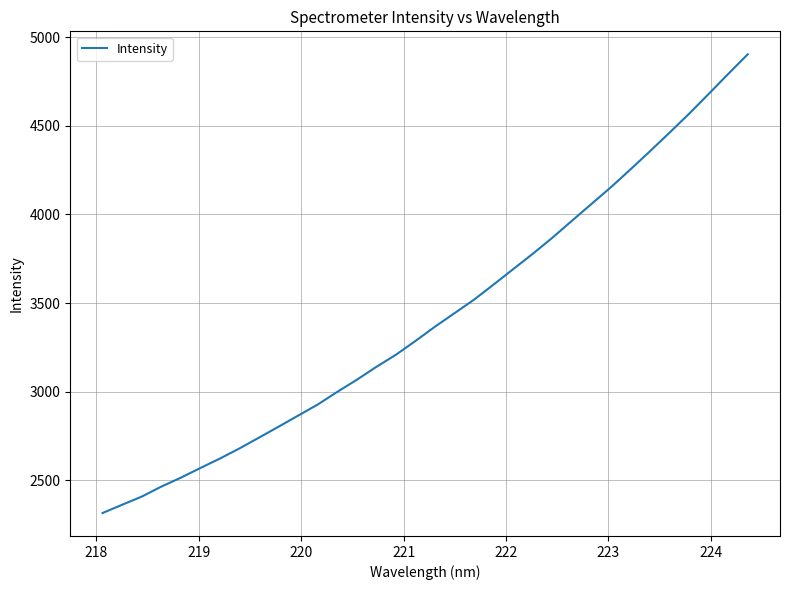

What is the smallest value displayed?

2316.0